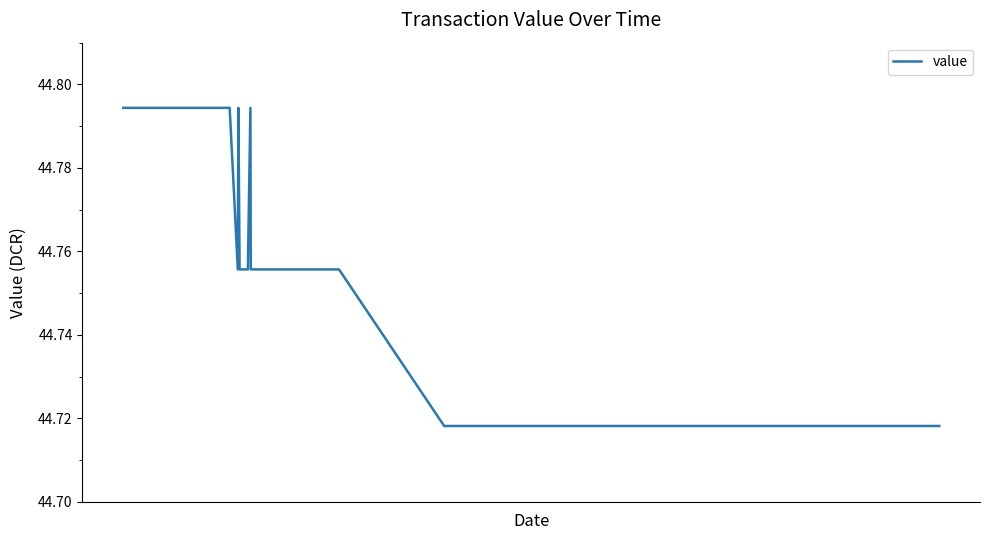

Is this an area chart (filled region under the line)?

No